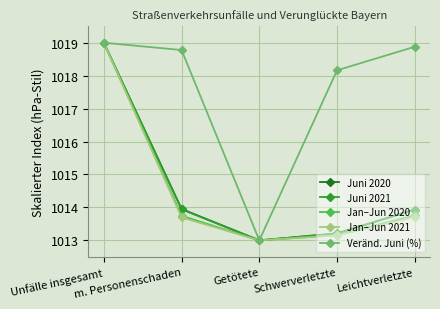

Which series has the largest total across all categories?

Veränd. Juni (%)